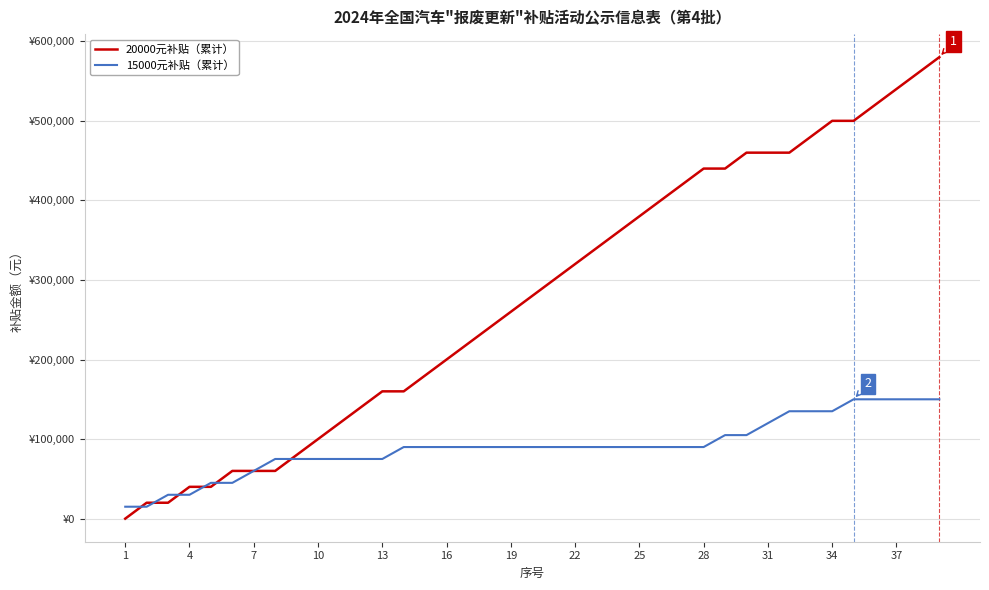

List the series in order of their peak value, highest first.

20000元补贴（累计）, 15000元补贴（累计）